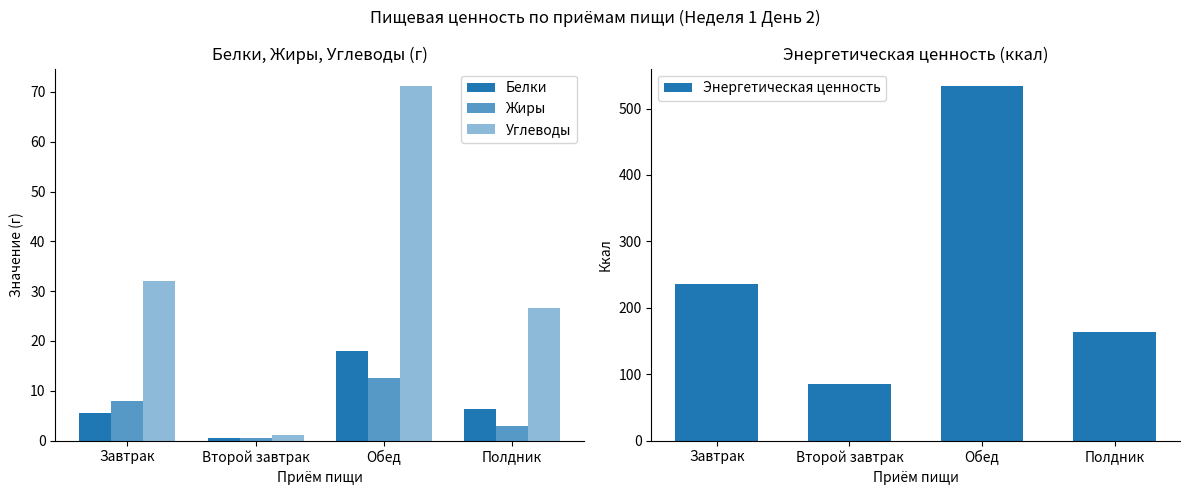

Is the value of Углеводы at Завтрак greater than the value of Энергетическая ценность at Завтрак?

No